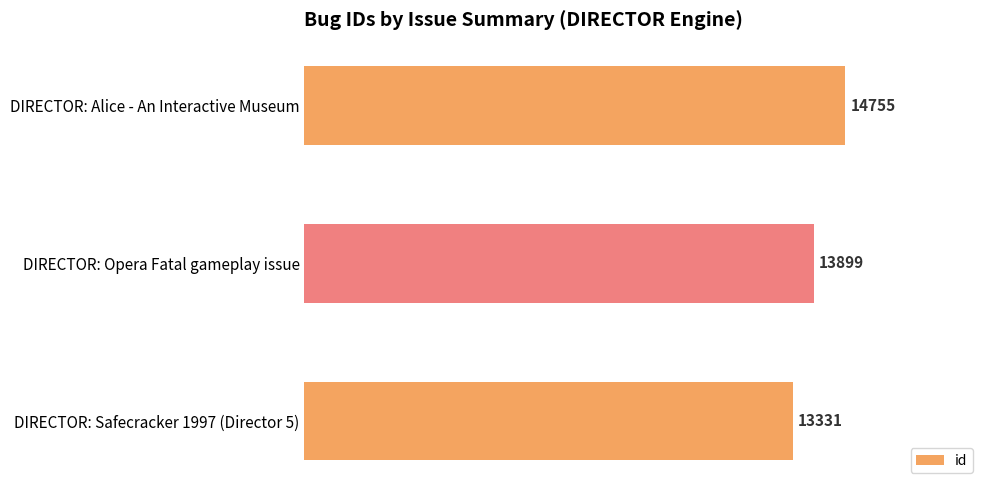

What is the sum of all values?

41985